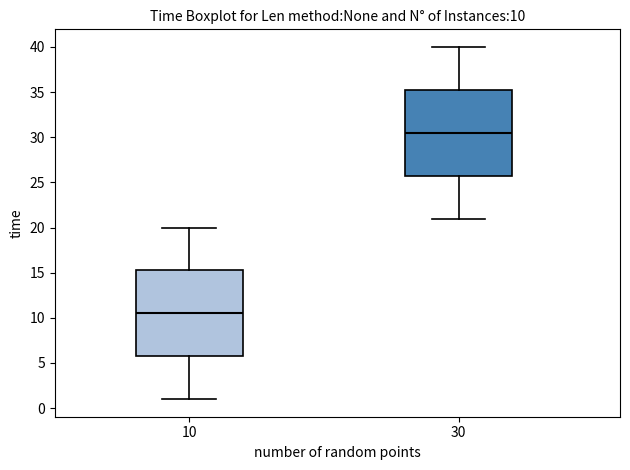

Which box has the lowest median line?

10